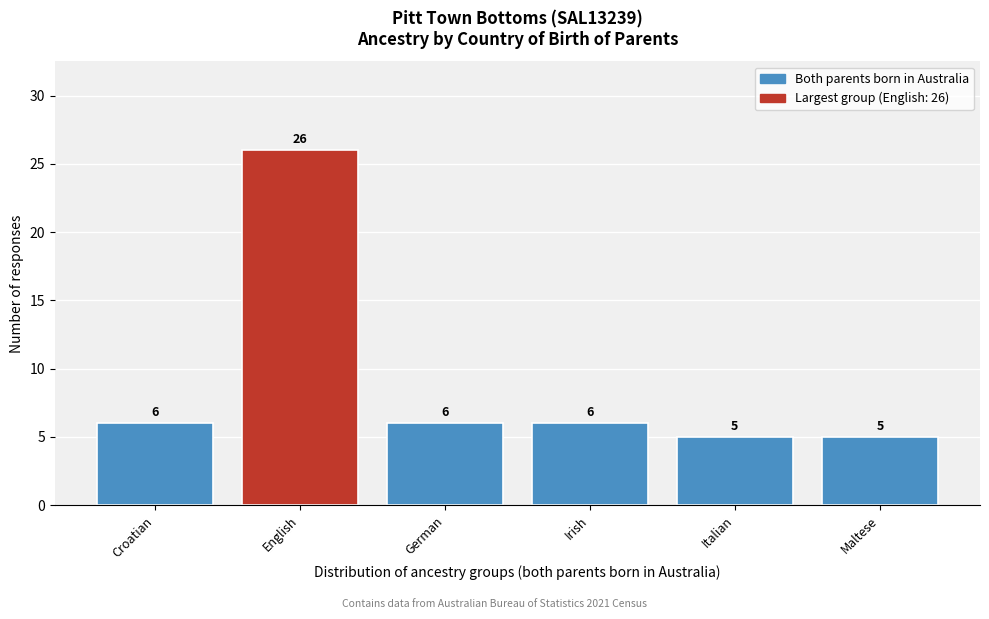

Reading left to right, transcribe all the data shown in this chart.

6	26	6	6	5	5